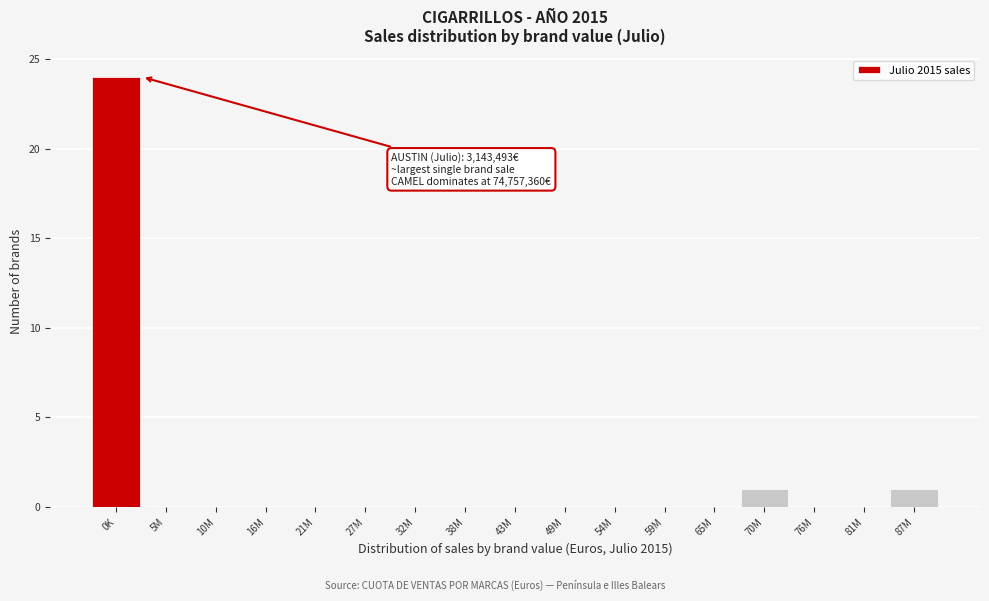

Reading left to right, what are all the values shown in this chart?

0K=24	5M=0	10M=0	16M=0	21M=0	27M=0	32M=0	38M=0	43M=0	49M=0	54M=0	59M=0	65M=0	70M=1	76M=0	81M=0	87M=1